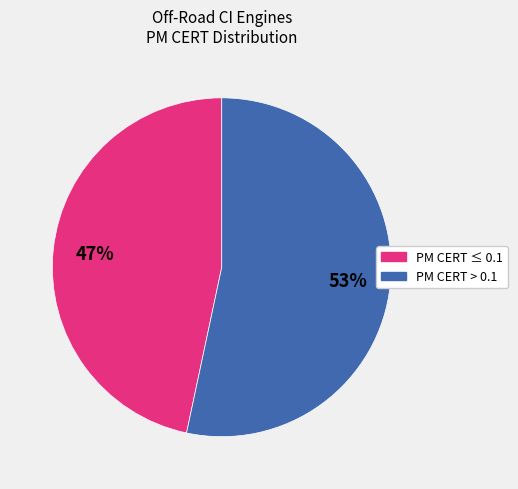

Is there a majority slice in this chart?

Yes